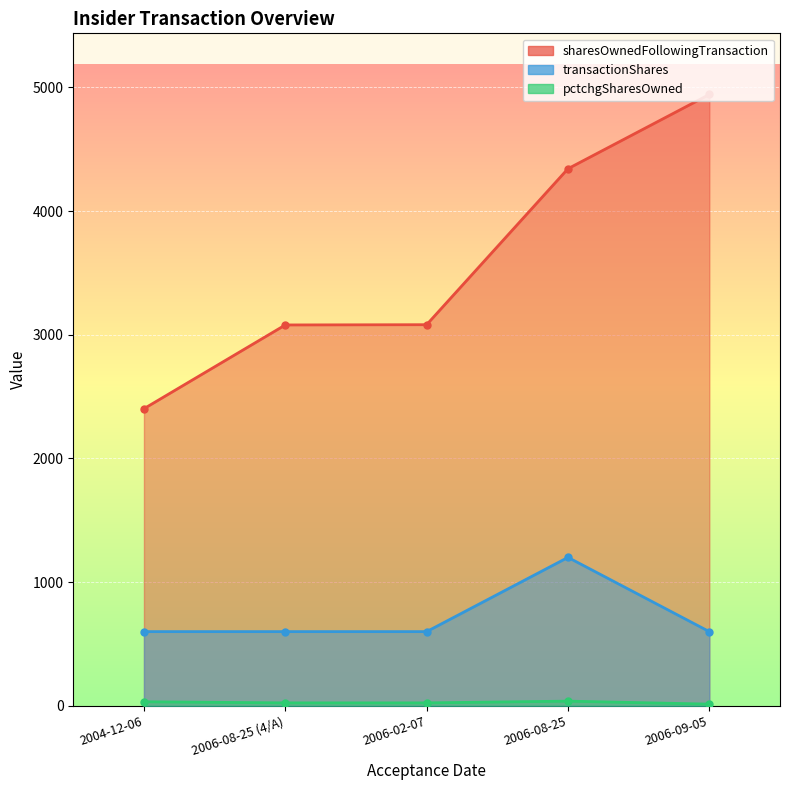

What are all the series names shown in the legend?

sharesOwnedFollowingTransaction, transactionShares, pctchgSharesOwned